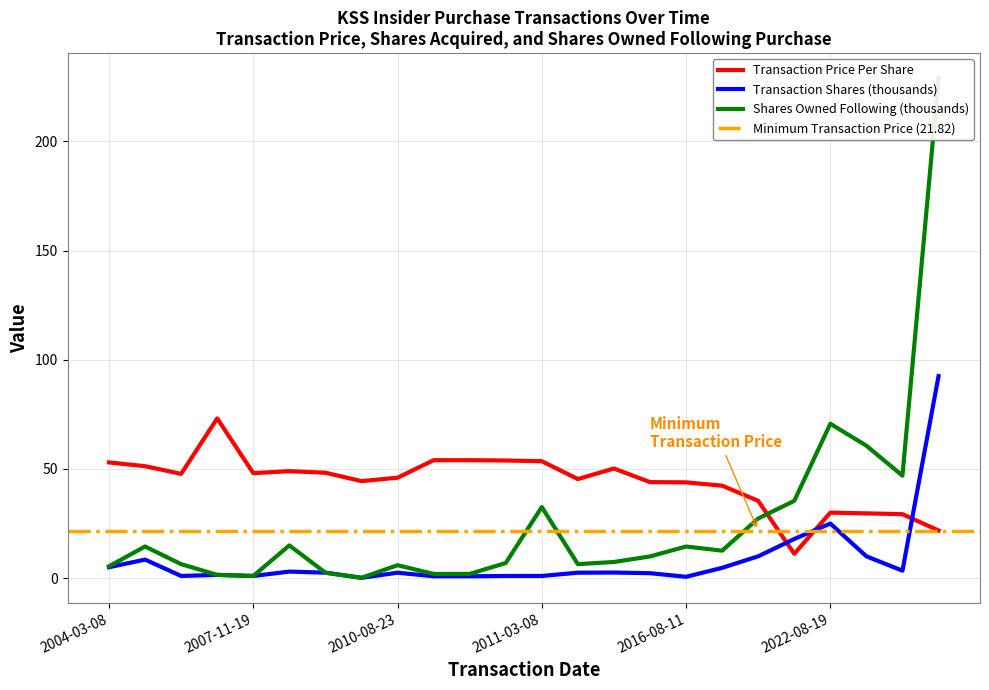

The value of Shares Owned Following (thousands) at 2004-03-08 is 3.3. True or false?

False